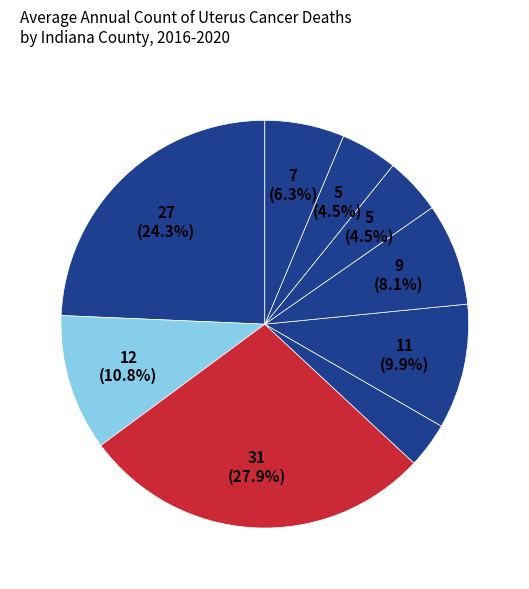

How many segments does this pie chart have?

9